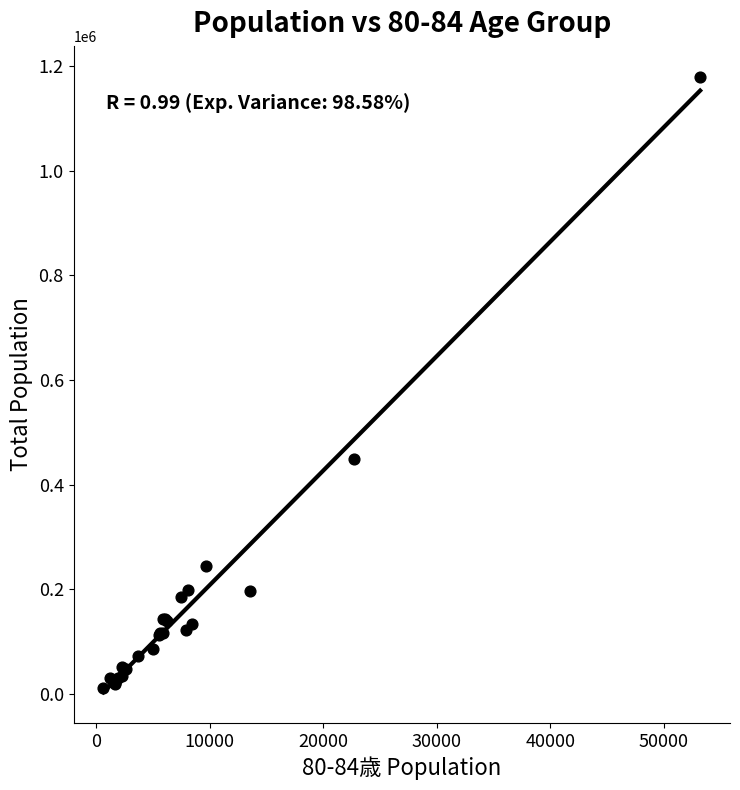

What Y value in the scatter plot is closest to 596039?

449246.0